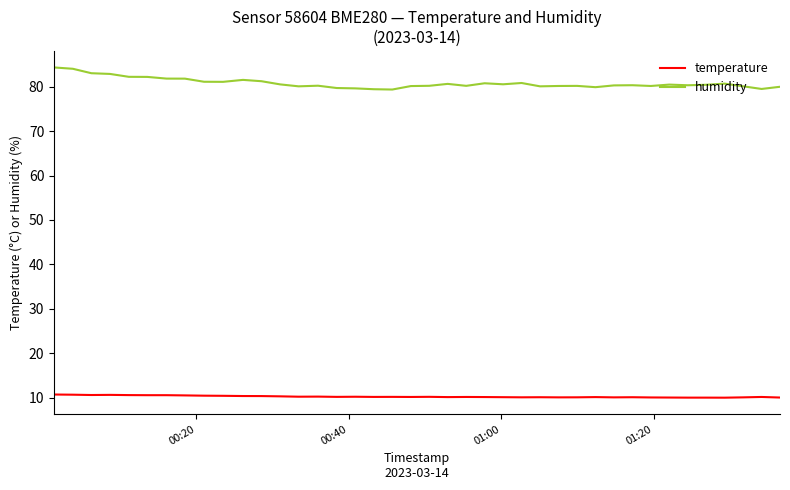

Which series has the largest range (max minus min)?

humidity